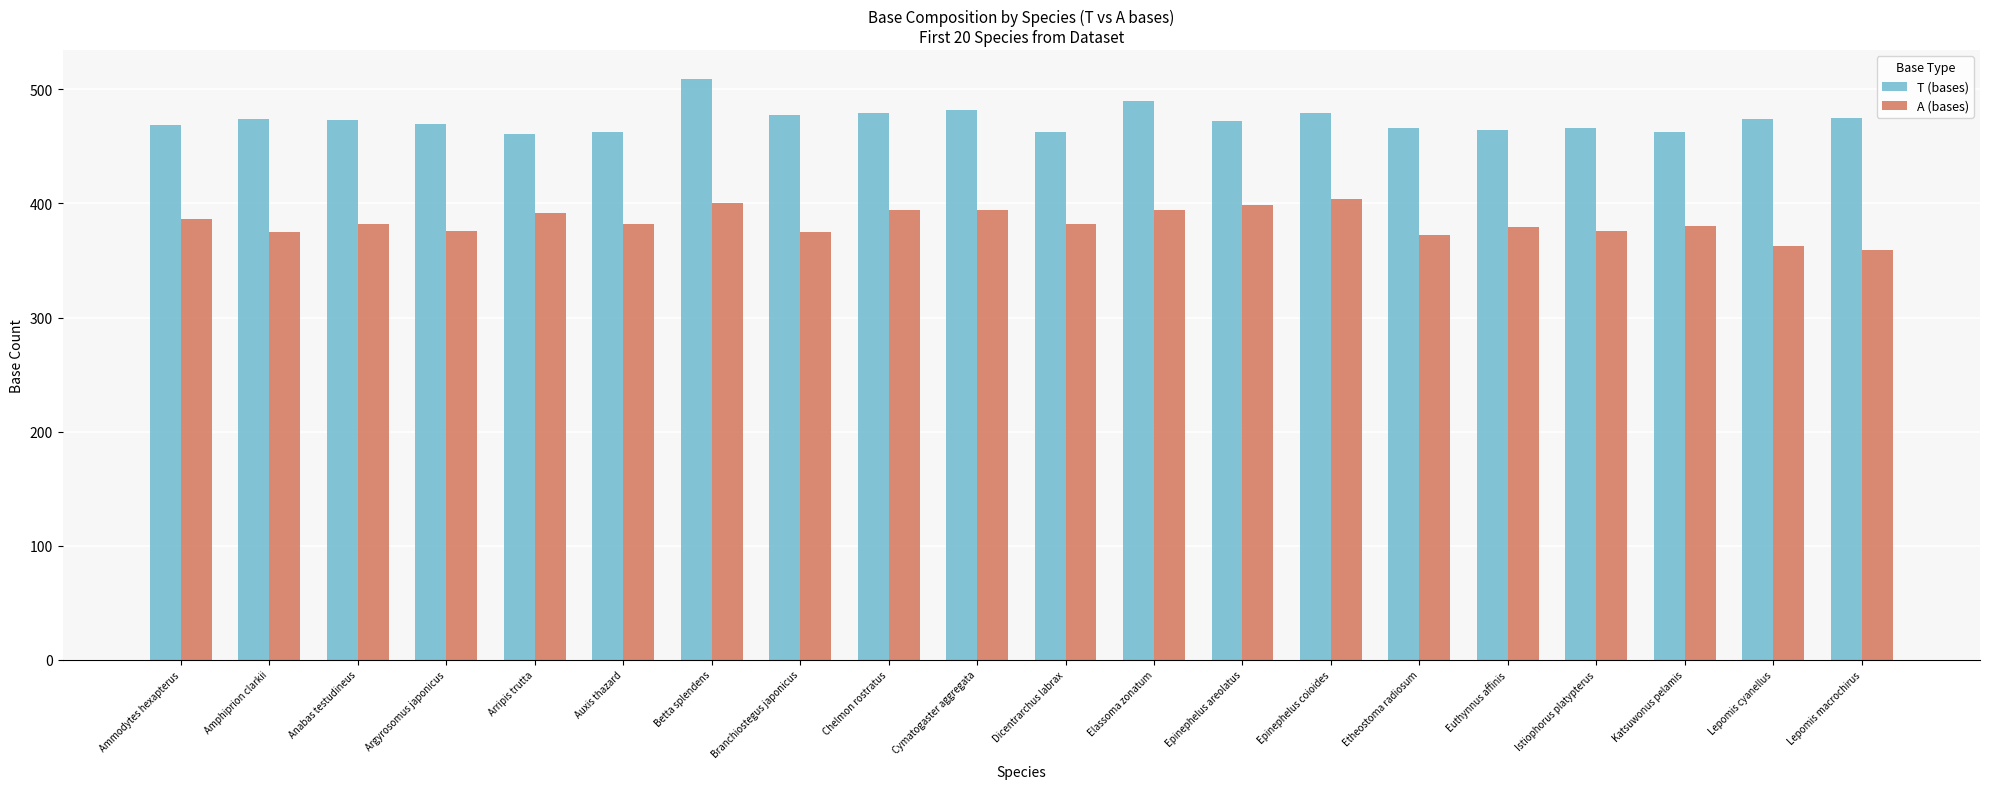

At which label does A (bases) first exceed 382?

Ammodytes hexapterus